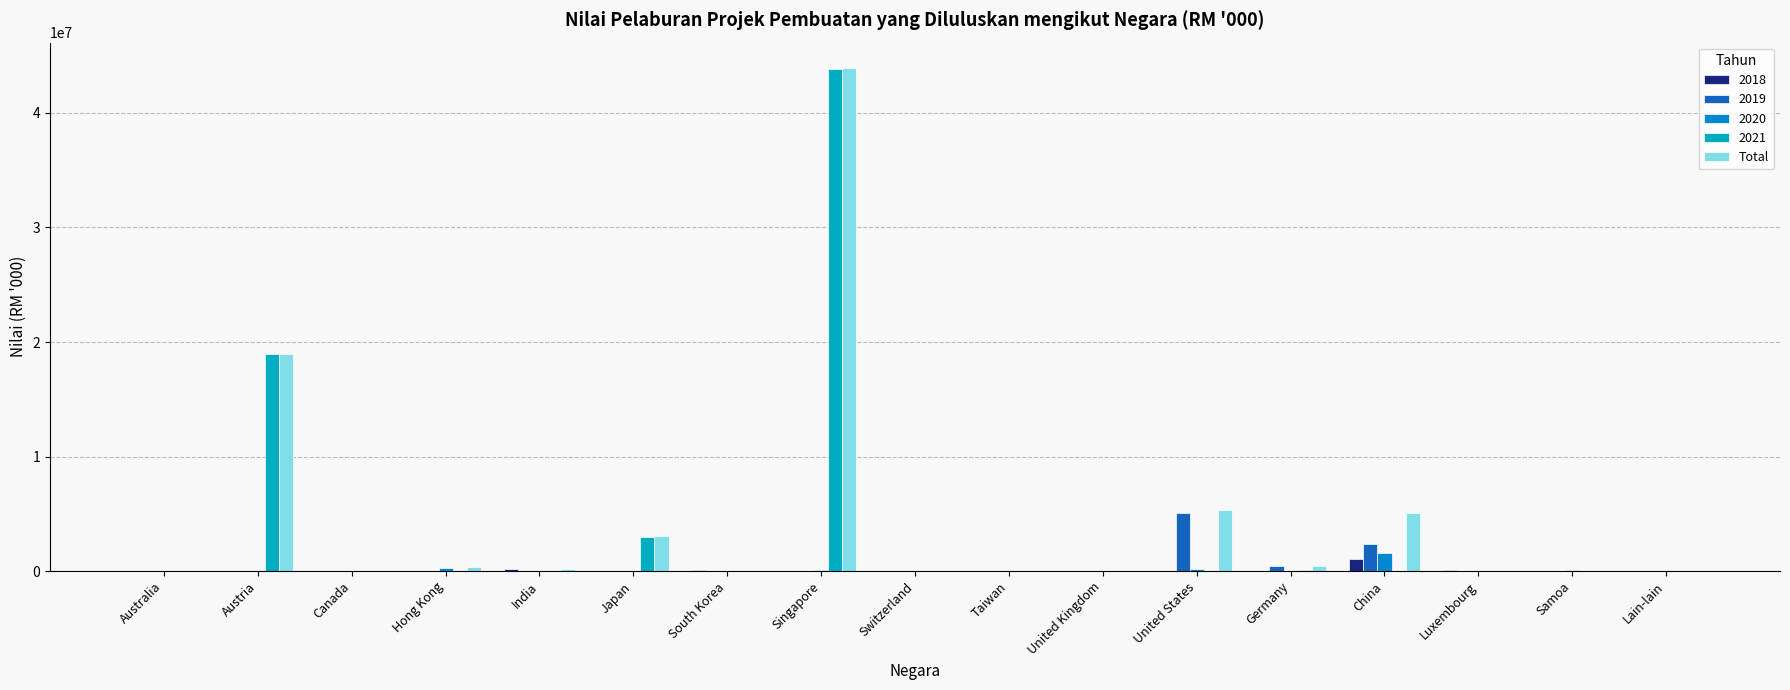

Count the number of data series in this chart.

5